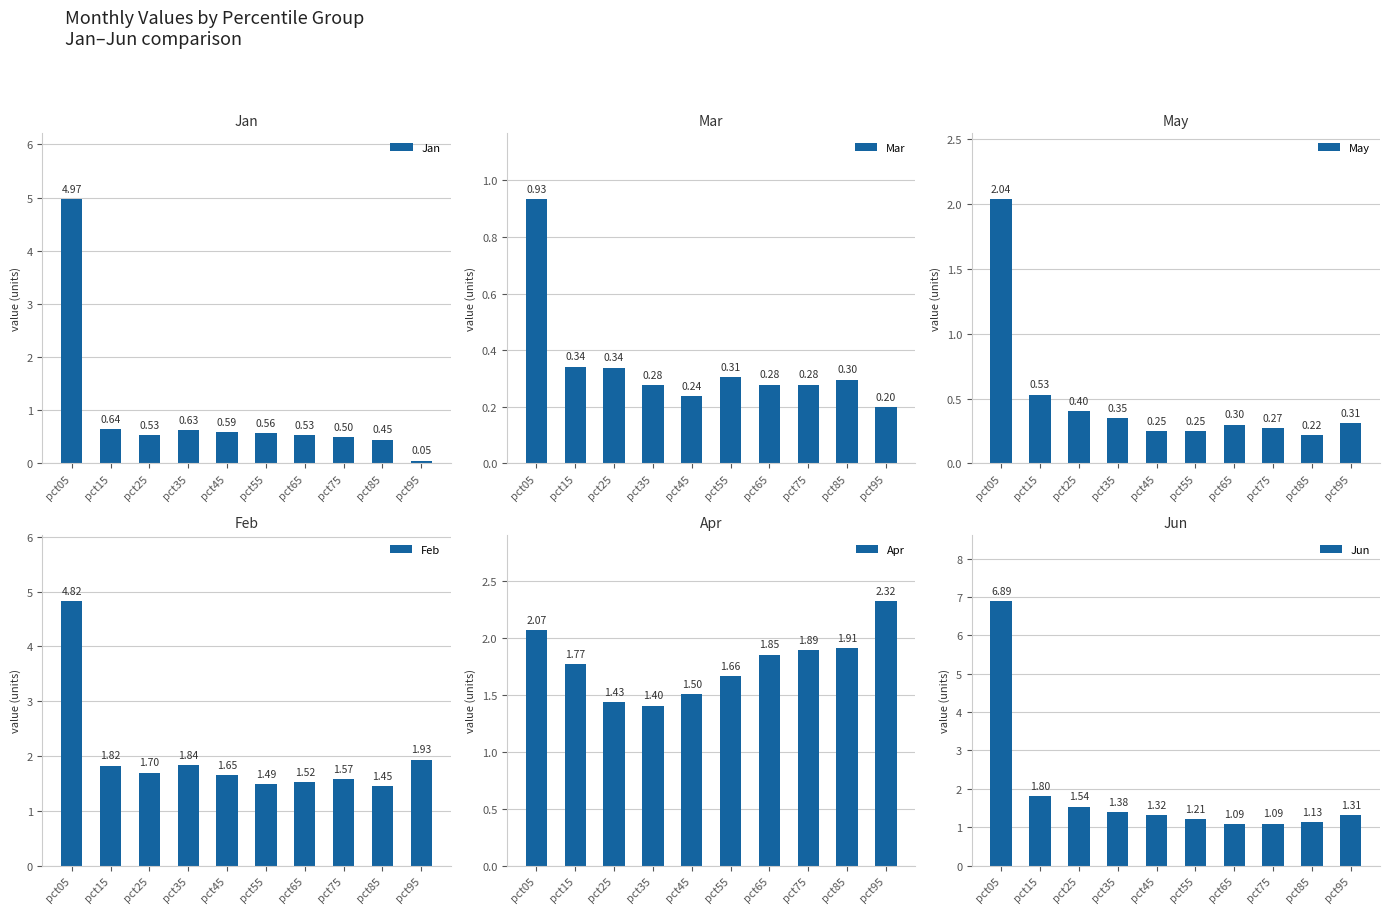

Which series has the widest spread of values?

Jun